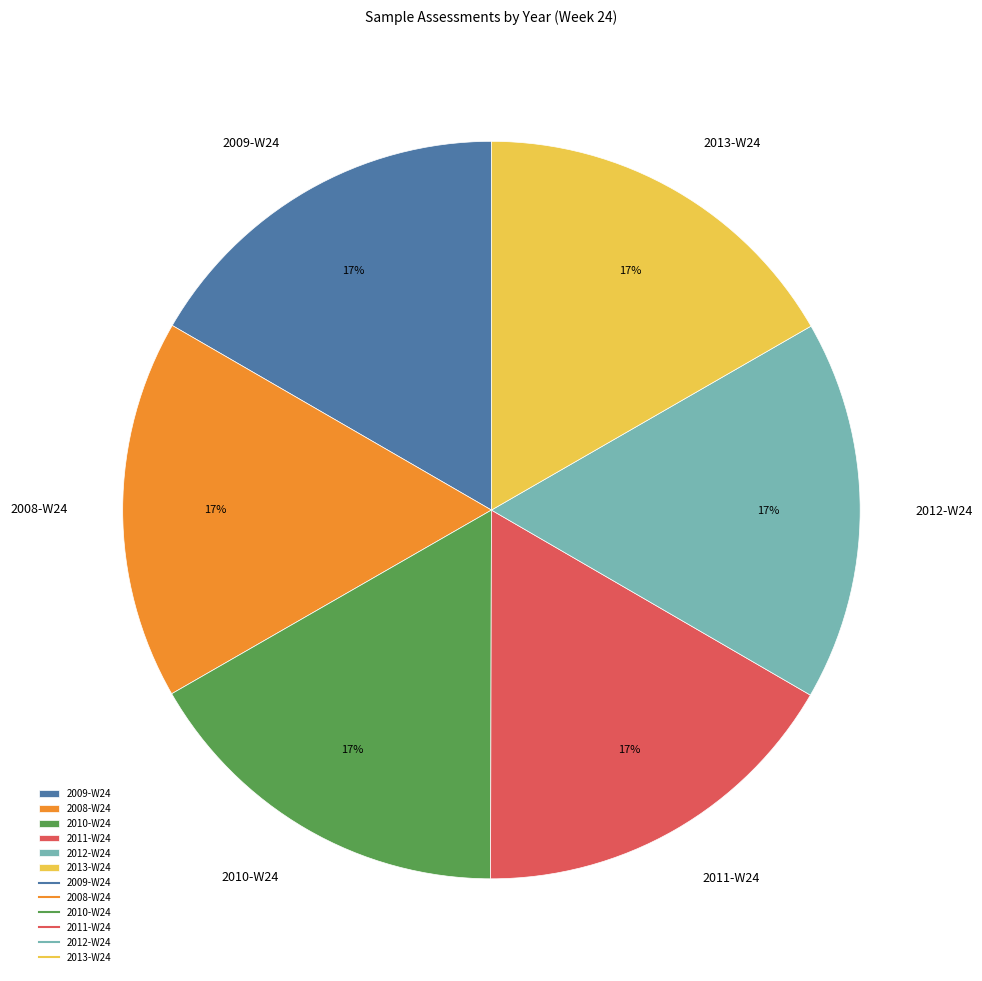

What percentage is the 2009-W24 slice, to the nearest percent?

17%